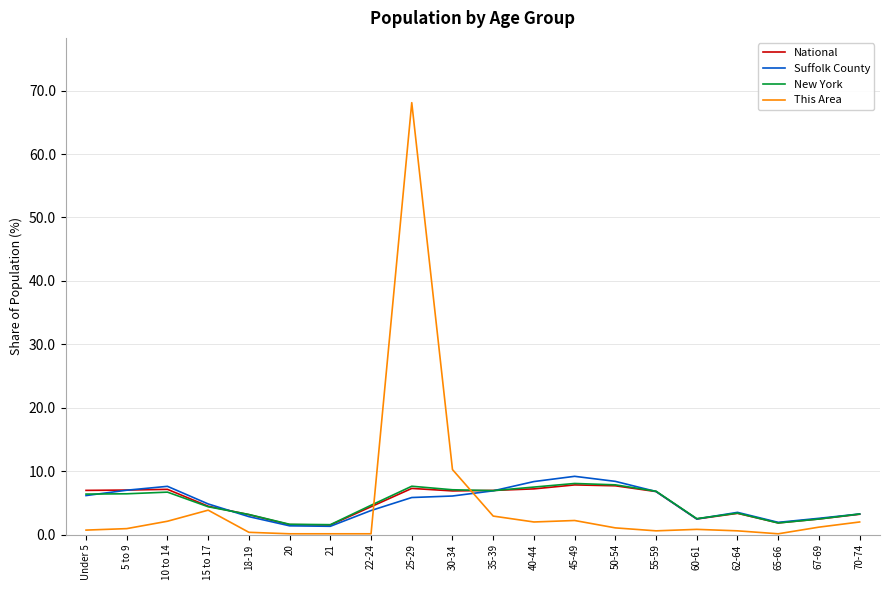

What is the difference between the highest and lowest values at 30-34?

4.2